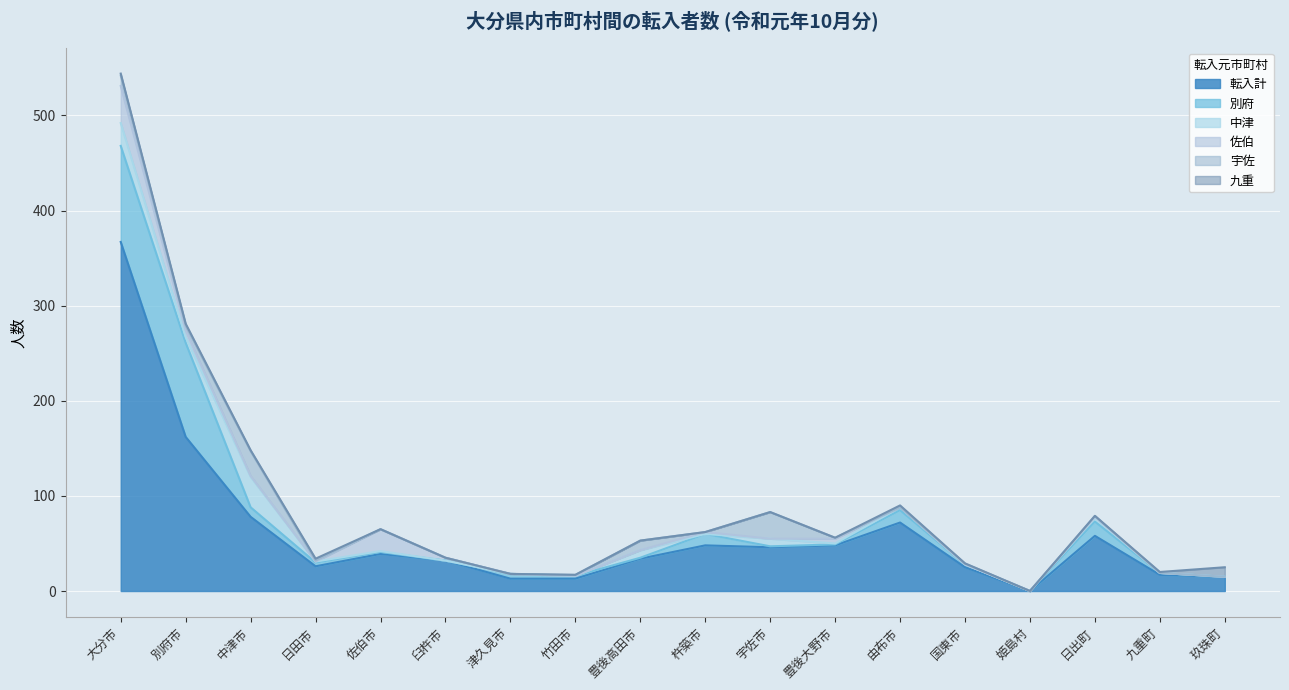

What is the average value of the 転入計 series?

61